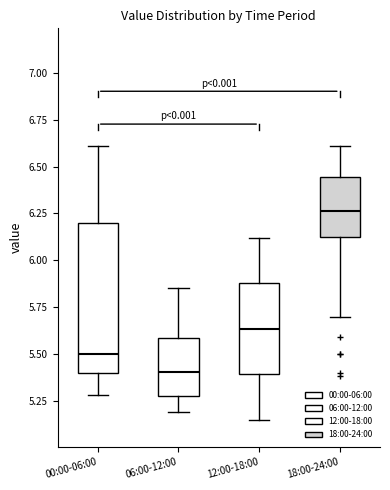

Where does the median line of the box for 18:00-24:00 sit on the y-axis? The values are not printed on the chart, so give them approximately, as read against the axis.

6.25